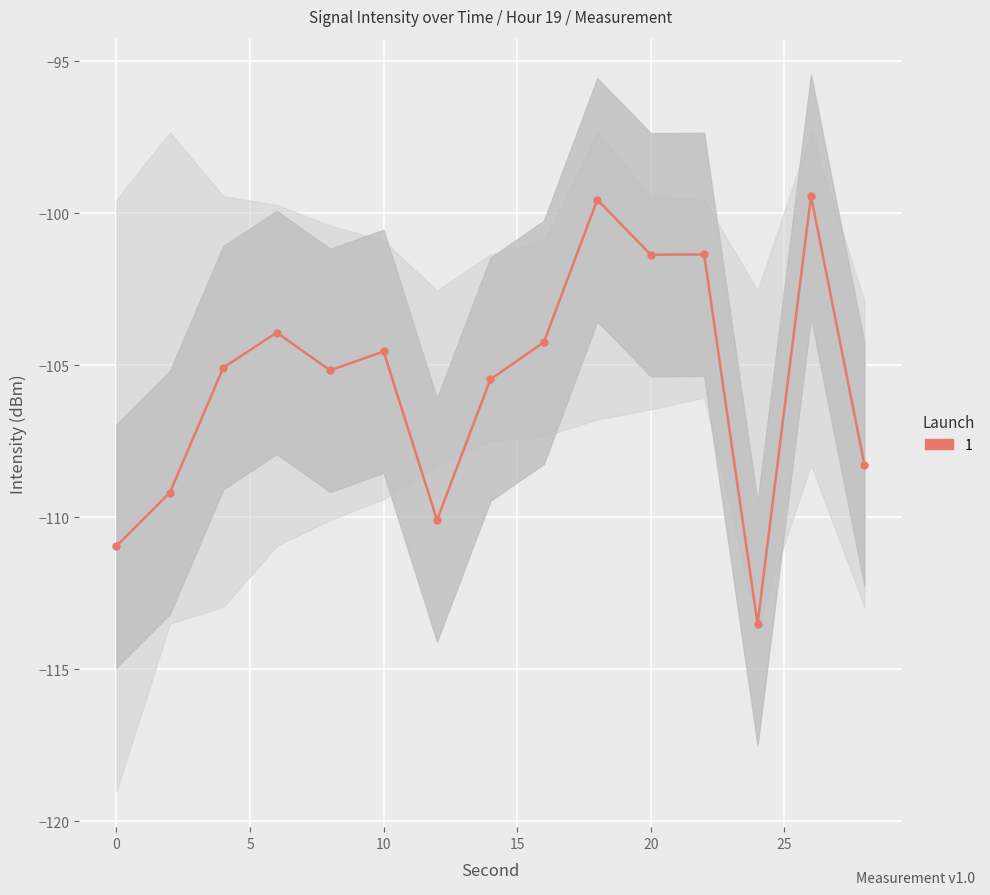

What is the difference between the maximum and minimum values?

14.1